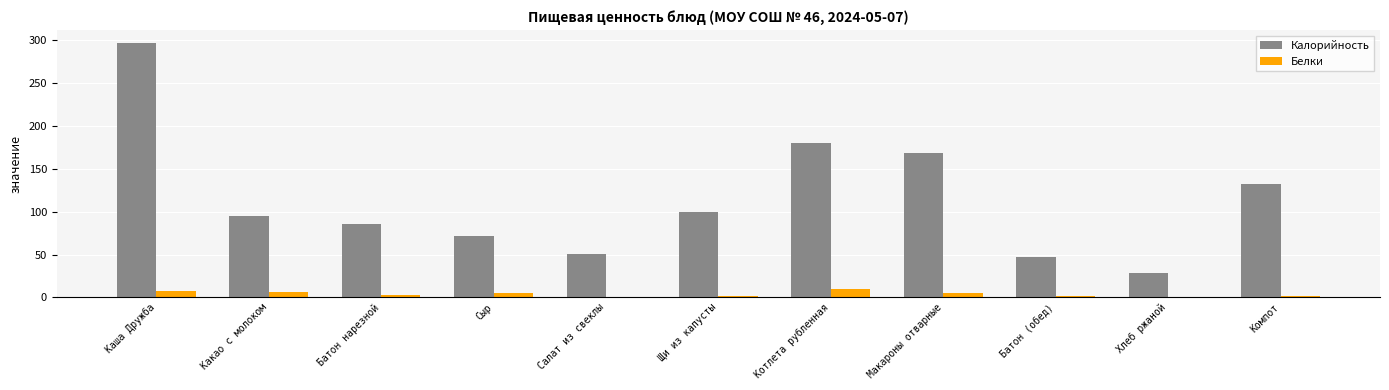

The Калорийность series shows 50.1 at Салат из свеклы. True or false?

True